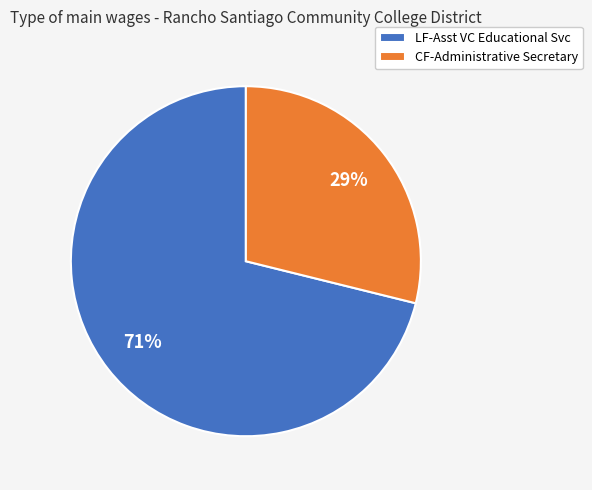

Rank the categories by value from highest to lowest.

LF-Asst VC Educational Svc, CF-Administrative Secretary